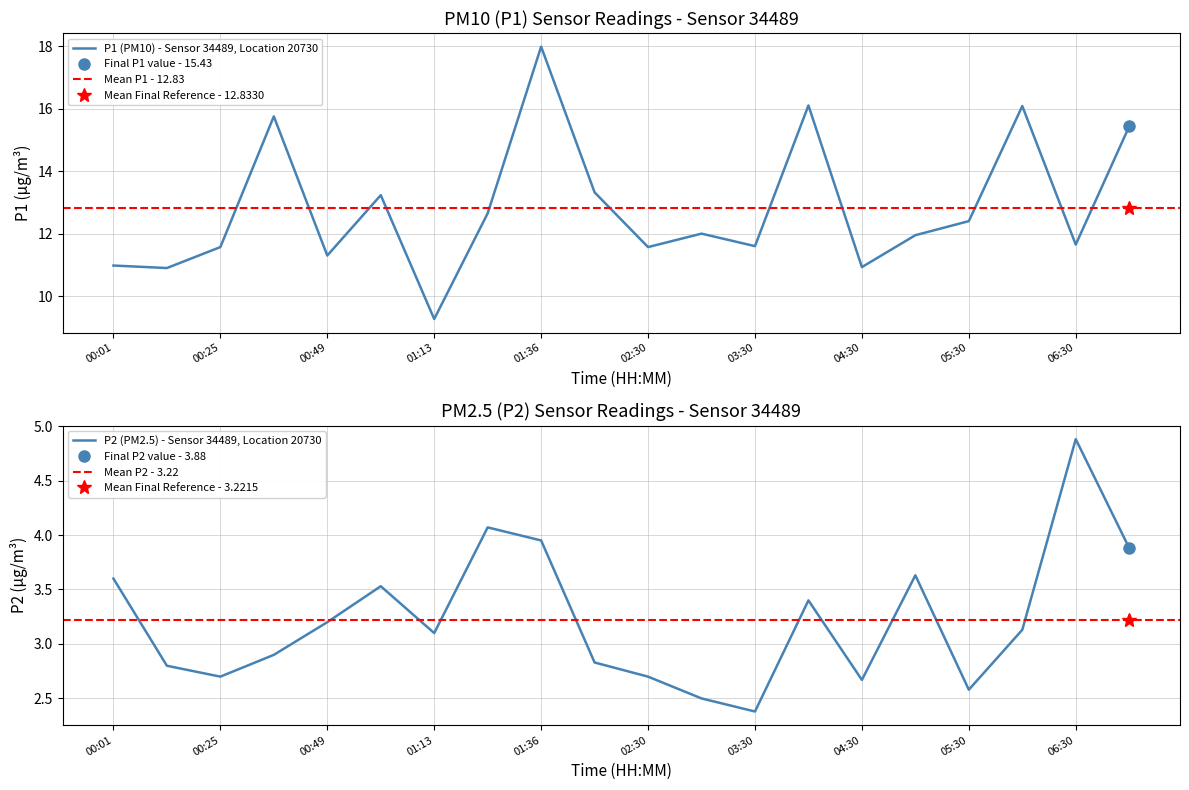

What is the label of the 11th point from the right?

02:00